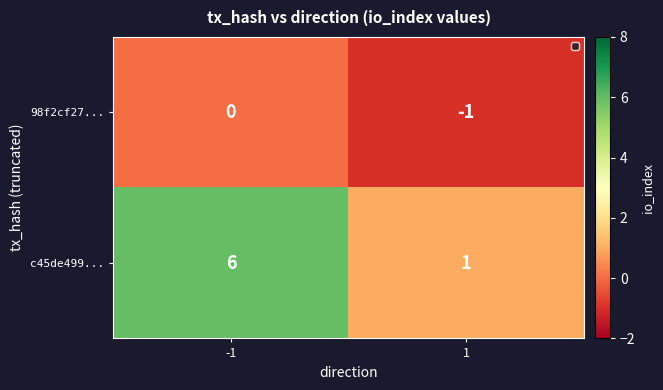

Reading left to right, what are all the values shown in this chart?

98f2cf27...: -1=0	1=-1
c45de499...: -1=6	1=1